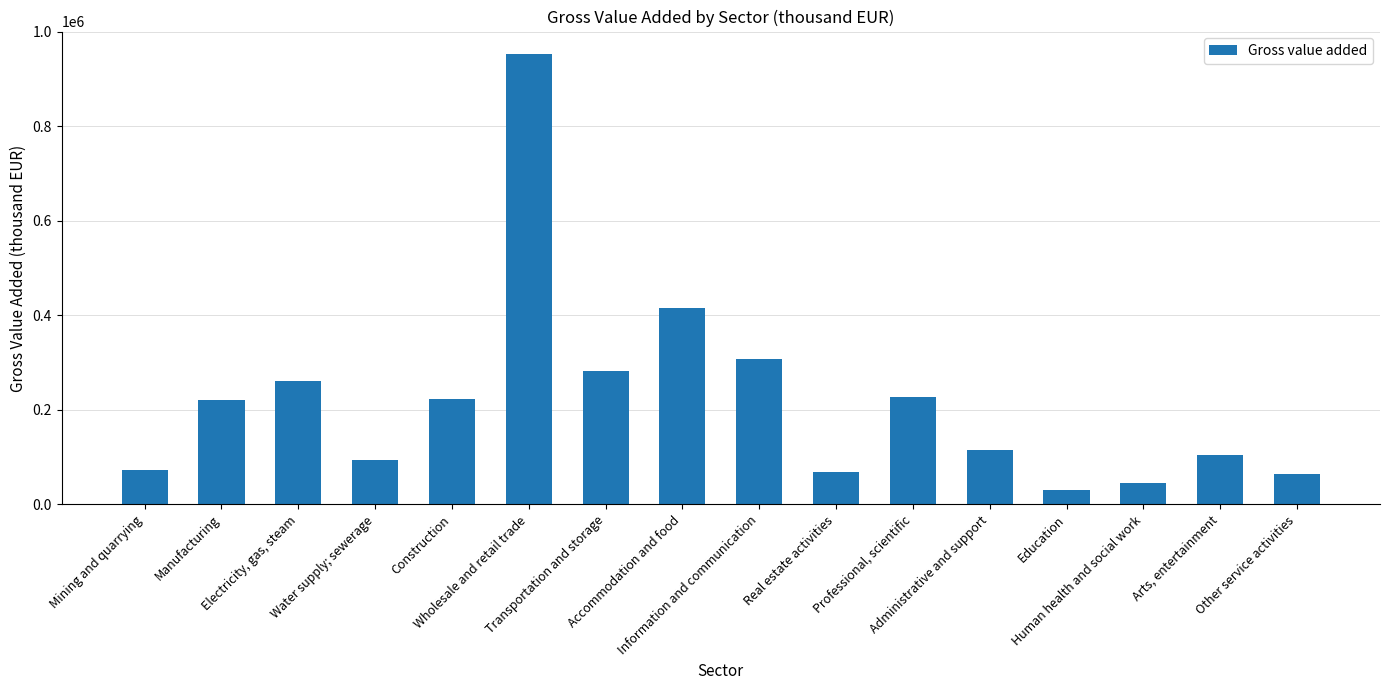

What is the maximum value shown in the chart?

952598.0